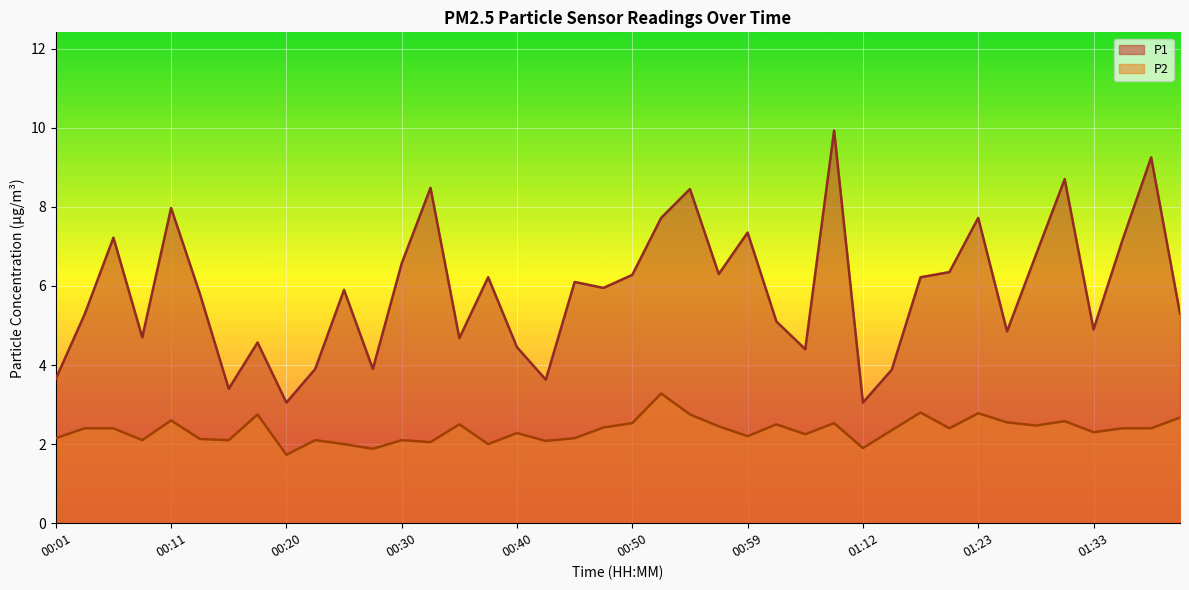

At which category is the sum across all series the highest?

01:07